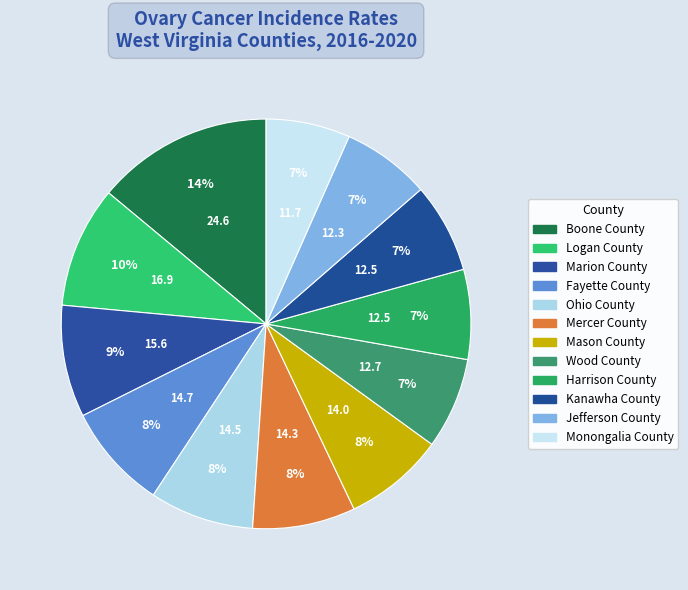

To the nearest percent, what is the difference between the largest and smallest slice percentages?

7%